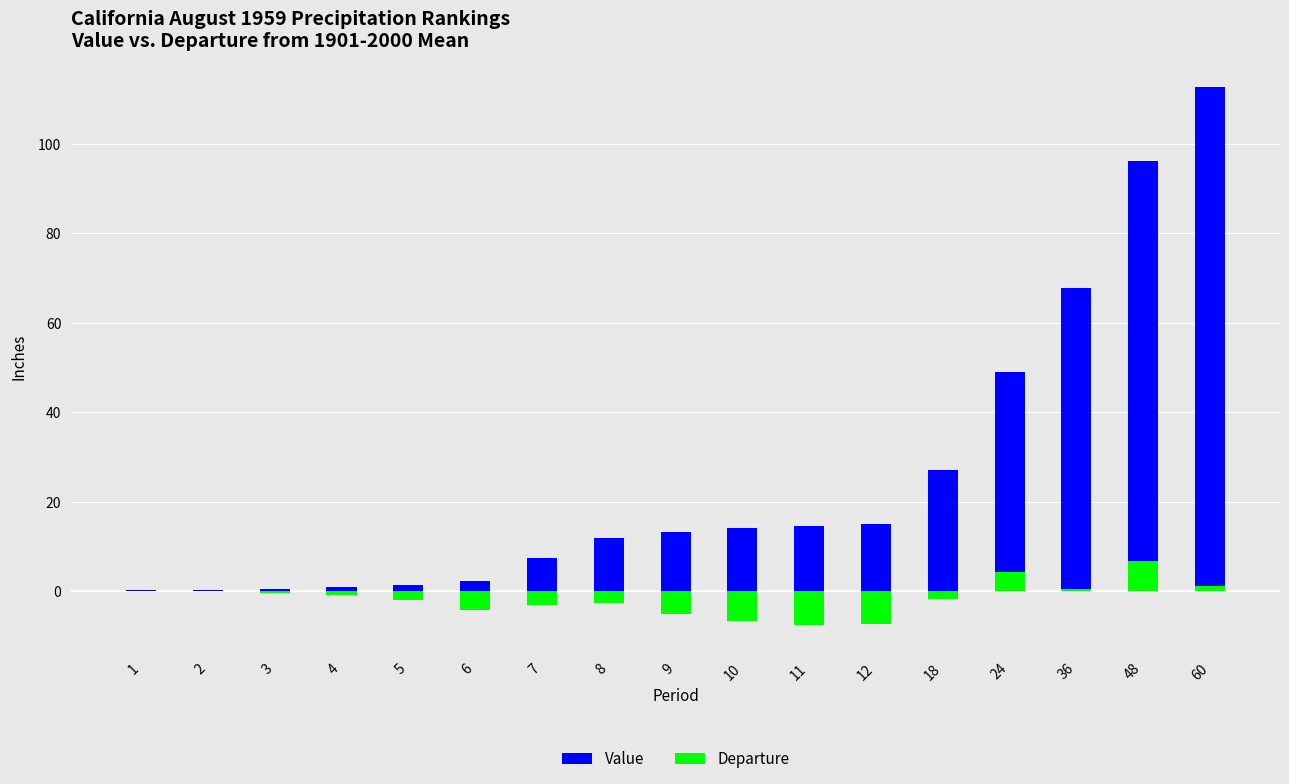

True or false: Departure has a value of 4.2 at 24.

True